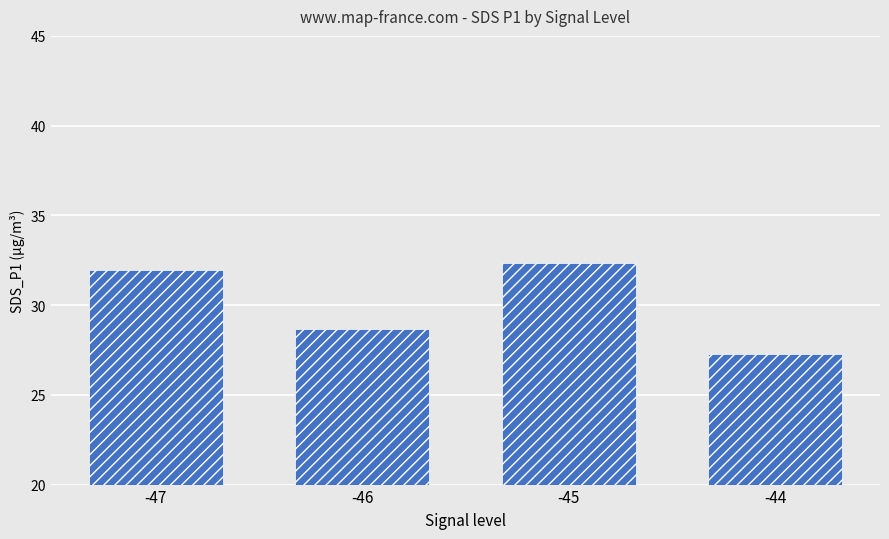

What is the difference between the second highest and minimum values?

4.7